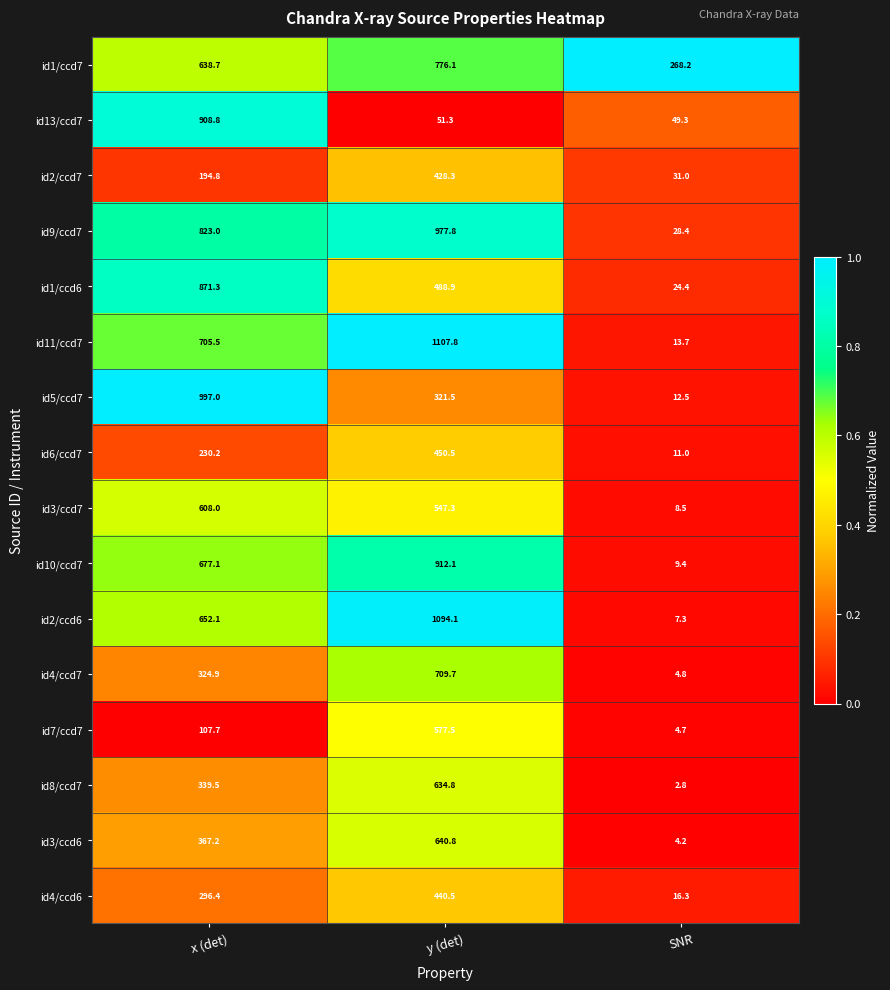

Which series has the largest total across all categories?

id9/ccd7